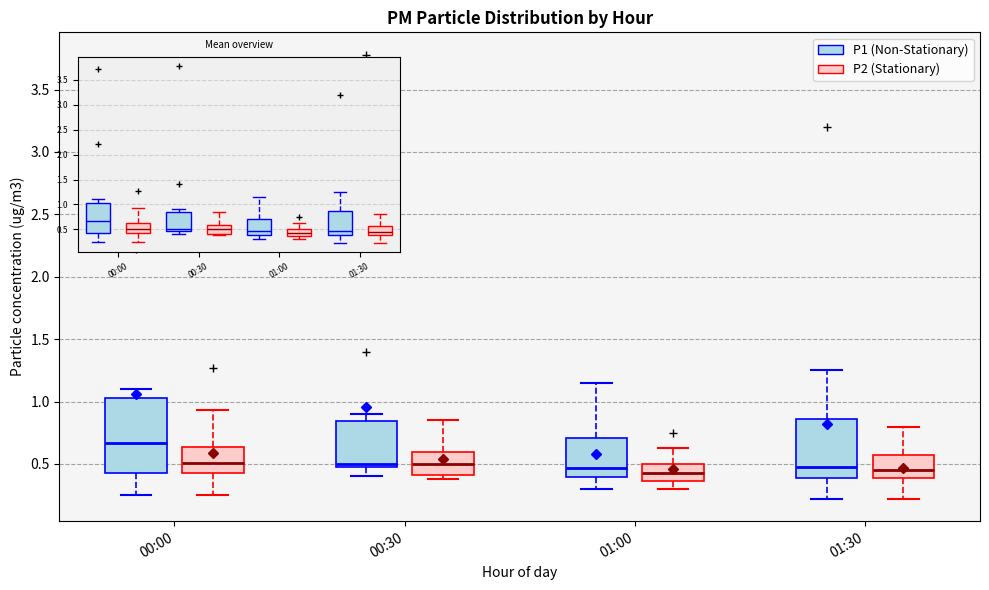

Where is the upper edge of the box for 00:30 (P2 (Stationary)) on the y-axis? The values are not printed on the chart, so give them approximately, as read against the axis.

0.60